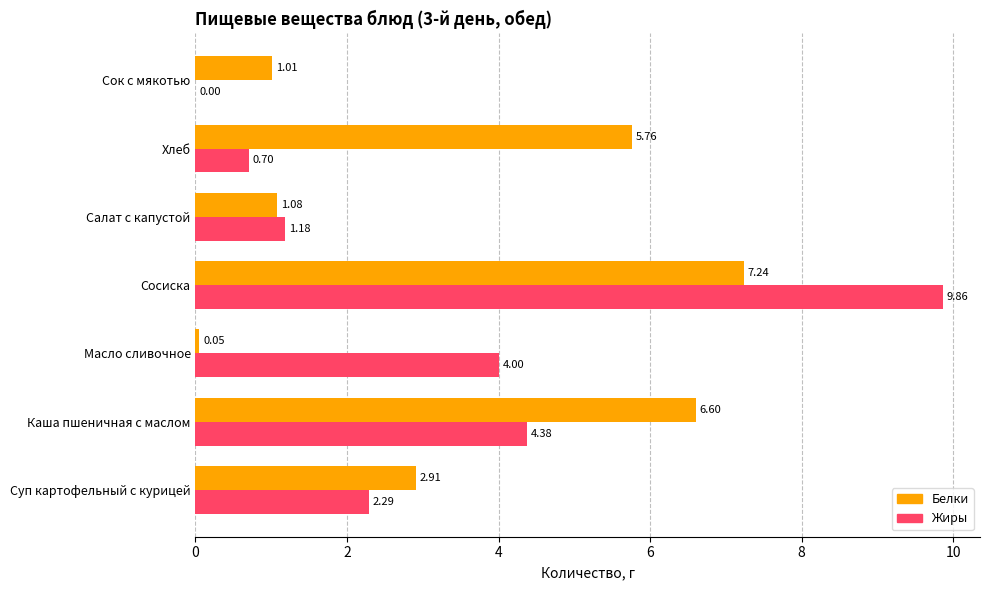

Is the value of Белки at Хлеб greater than the value of Жиры at Сосиска?

No